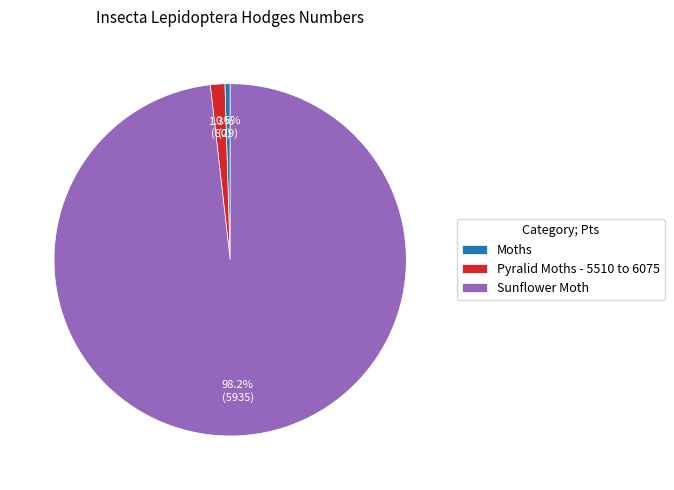

What percentage do Moths and Sunflower Moth together represent?

98.7%